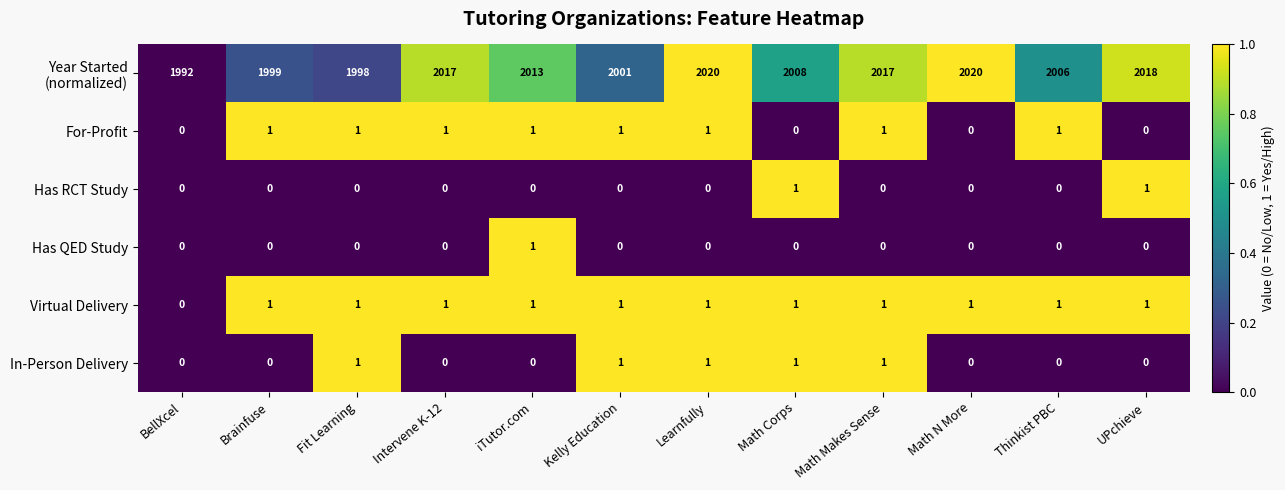

What is the difference between the highest and lowest values at Learnfully?

2020